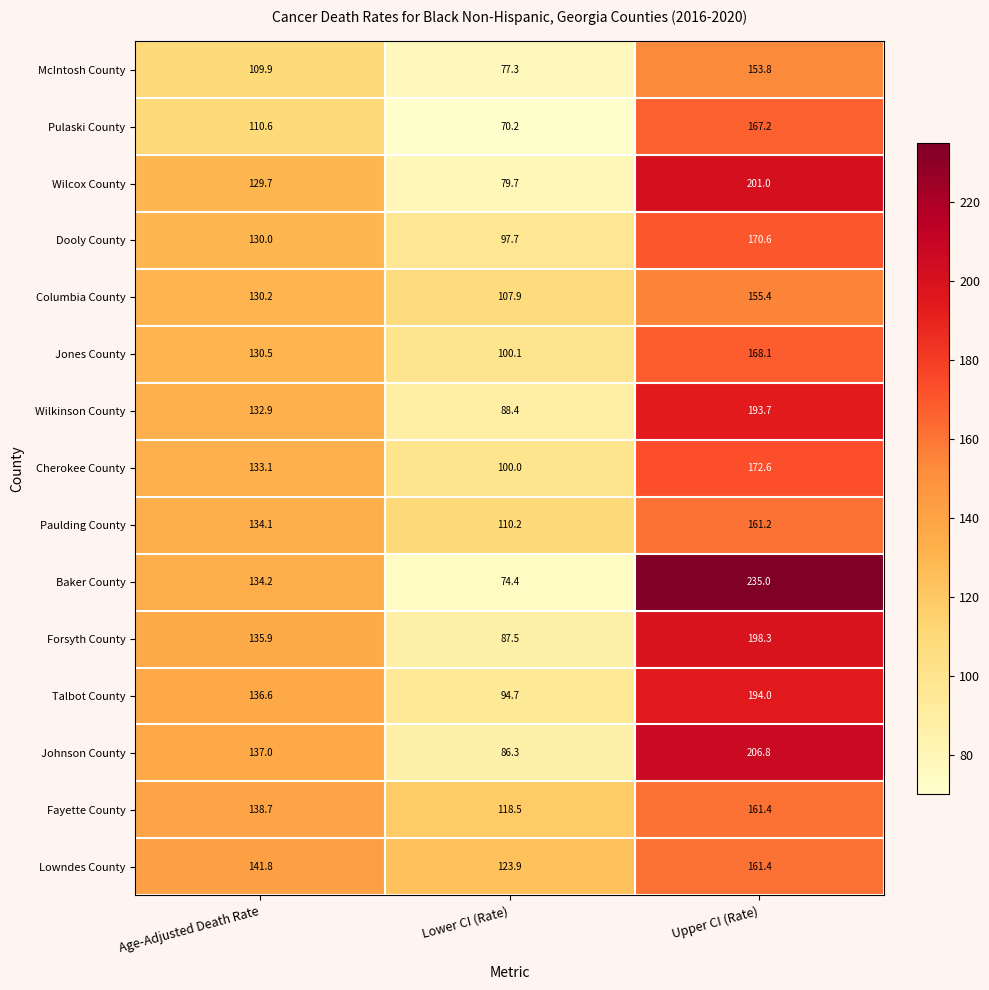

The Forsyth County series shows 34.7 at Age-Adjusted Death Rate. True or false?

False